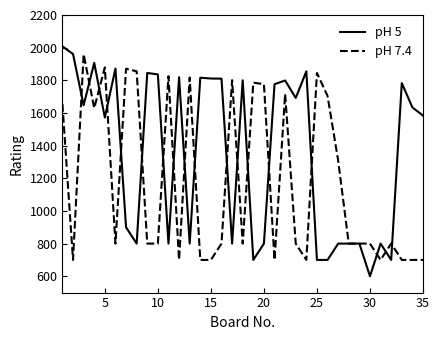

What is the maximum value shown in the chart?

2008